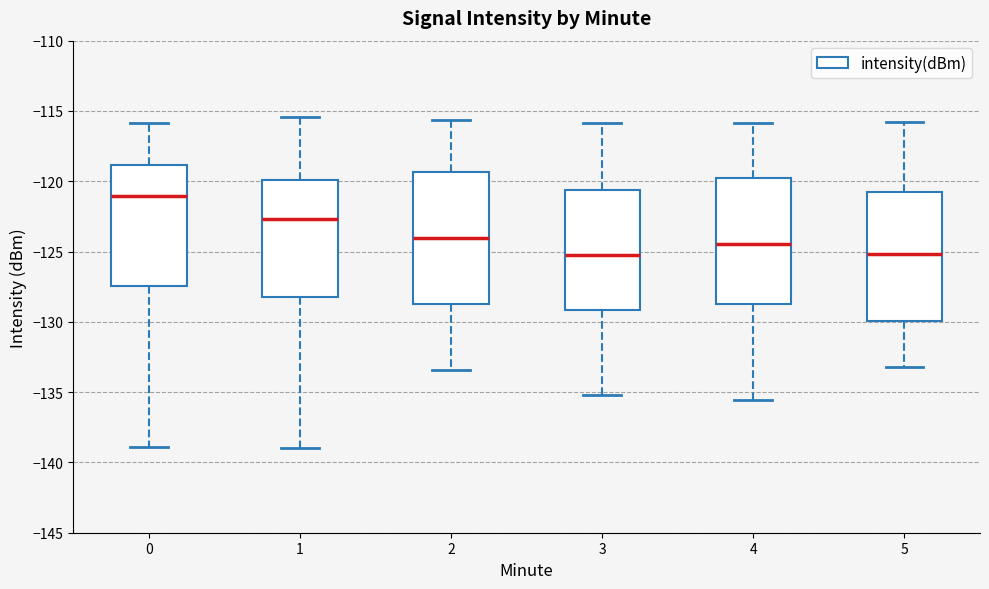

Reading left to right, read every box against the y-axis: the position of its median line, the range the box covers, and the ends of its whiskers. The values are not printed on the chart, so give them approximately, as read against the axis.

0: median -121.0, box -127.5 to -119.0, whiskers -139.0 to -116.0
1: median -122.5, box -128.0 to -120.0, whiskers -139.0 to -115.5
2: median -124.0, box -128.5 to -119.5, whiskers -133.5 to -115.5
3: median -125.5, box -129.0 to -120.5, whiskers -135.0 to -116.0
4: median -124.5, box -129.0 to -120.0, whiskers -135.5 to -116.0
5: median -125.0, box -130.0 to -121.0, whiskers -133.0 to -116.0